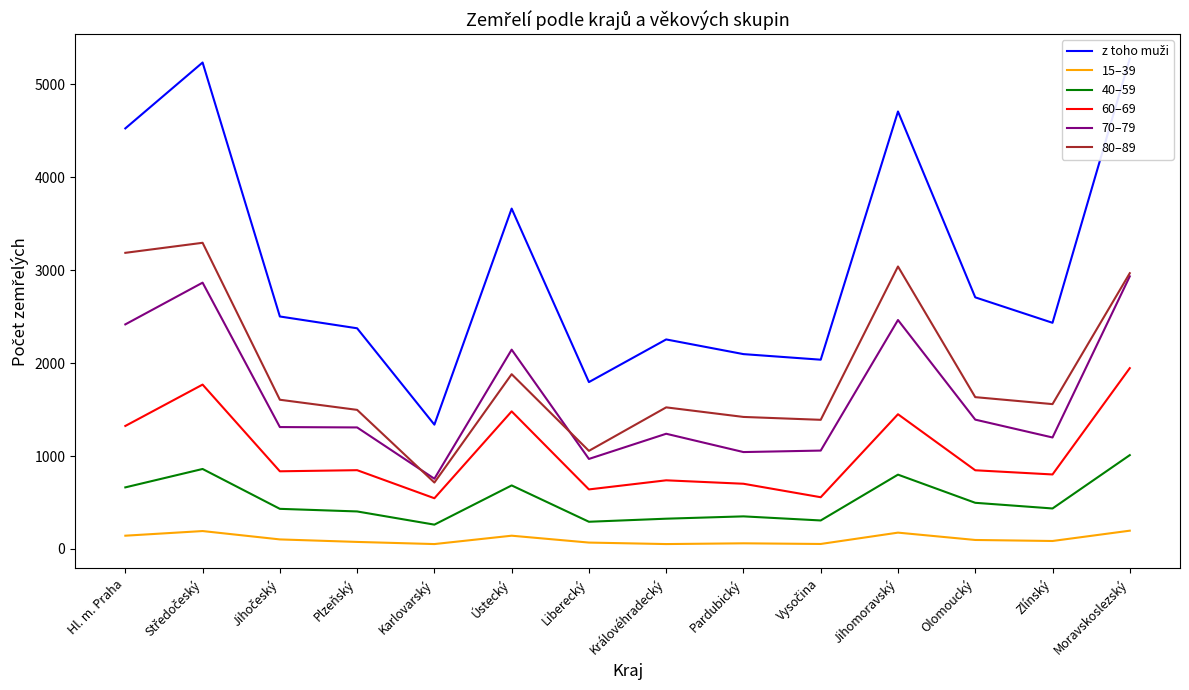

What is the difference between the maximum and minimum values in the 15–39 series?

144